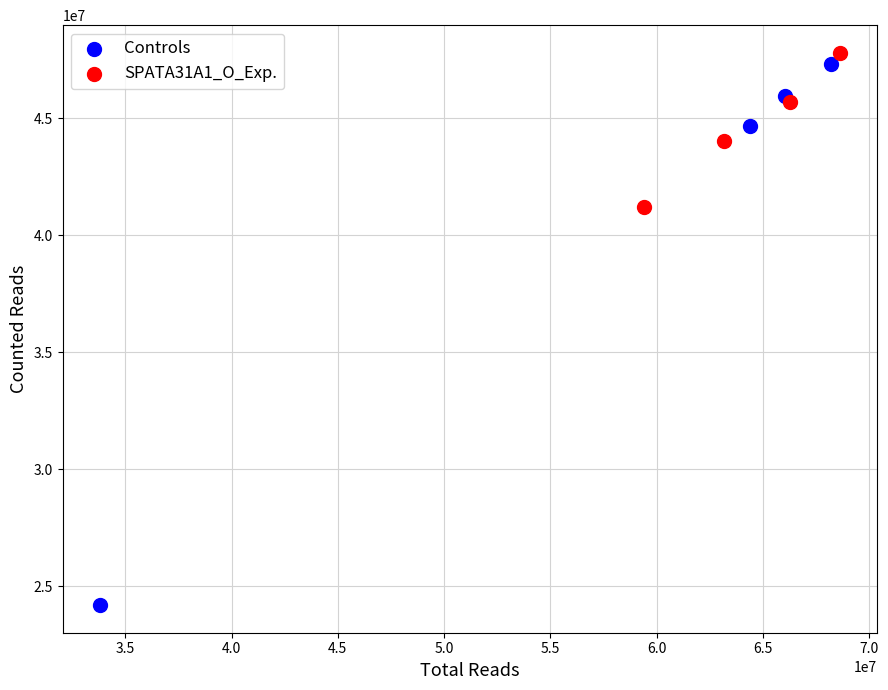

Which series reaches the minimum Y coordinate?

Controls